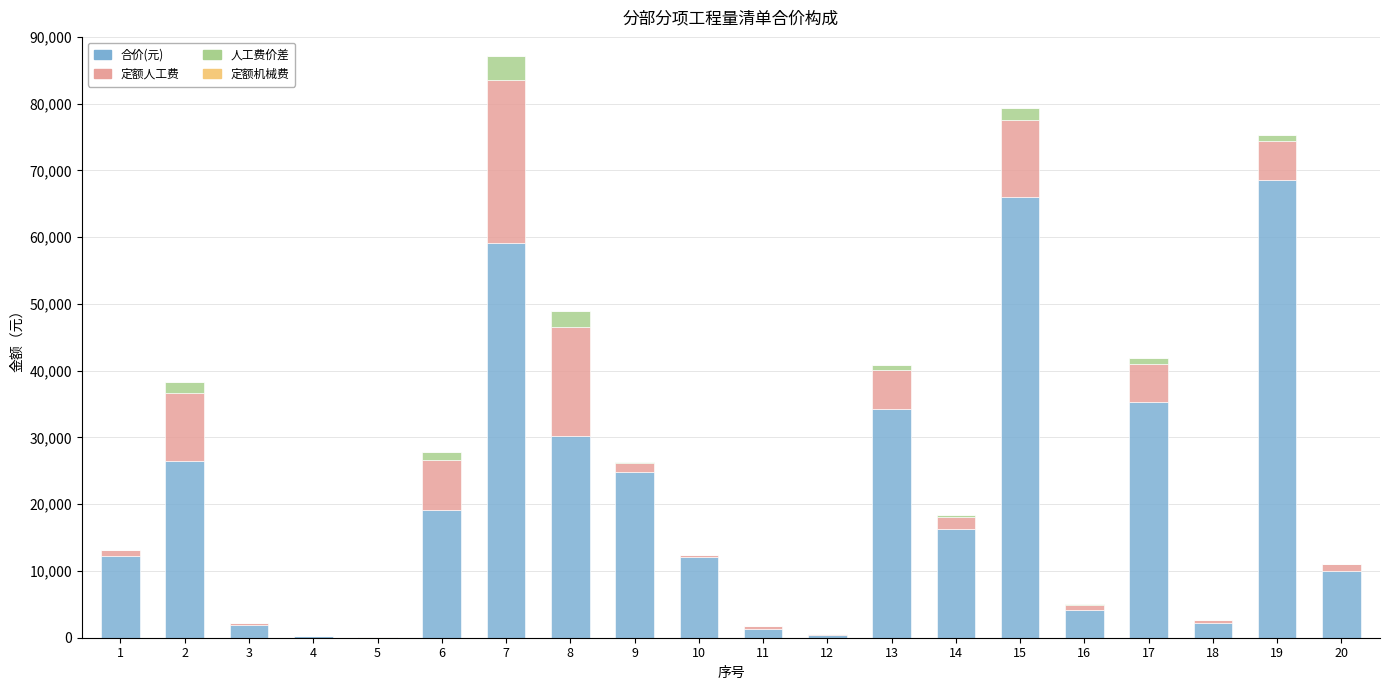

Count the number of categories in the chart.

20